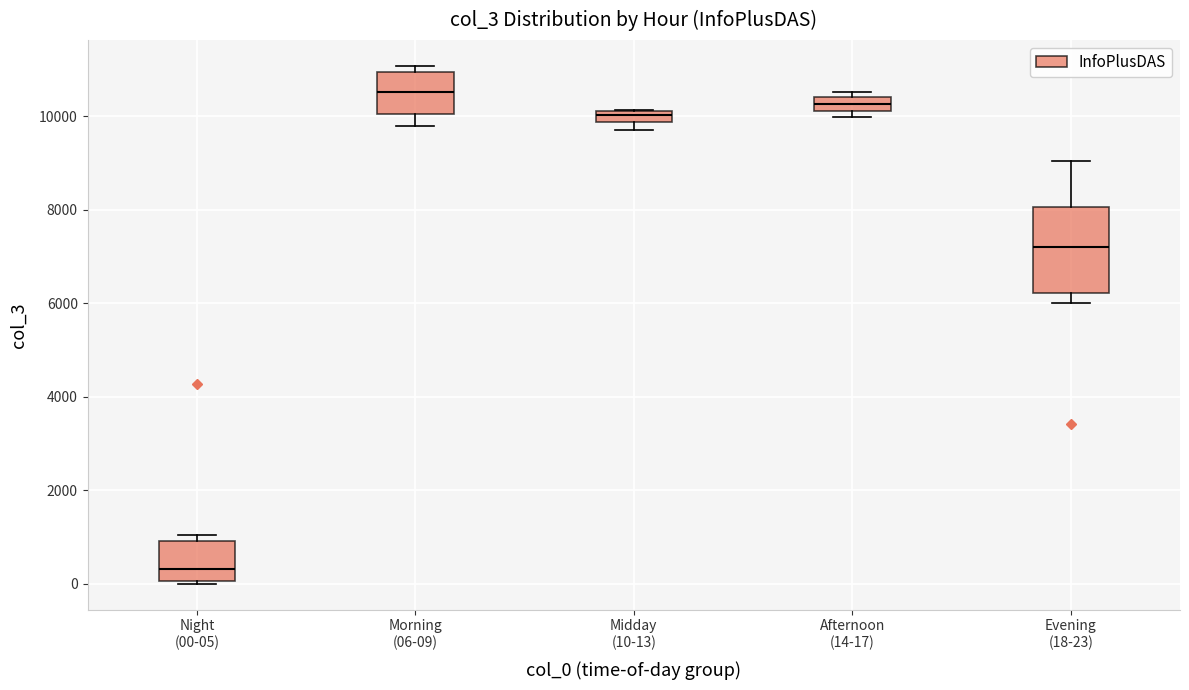

Where is the lower edge of the box for Afternoon (14-17) on the y-axis? The values are not printed on the chart, so give them approximately, as read against the axis.

10200